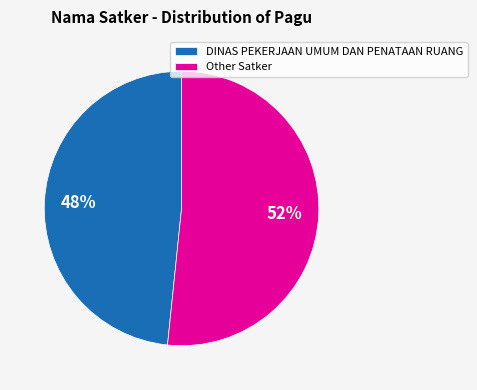

To the nearest percent, what is the average slice percentage?

50%